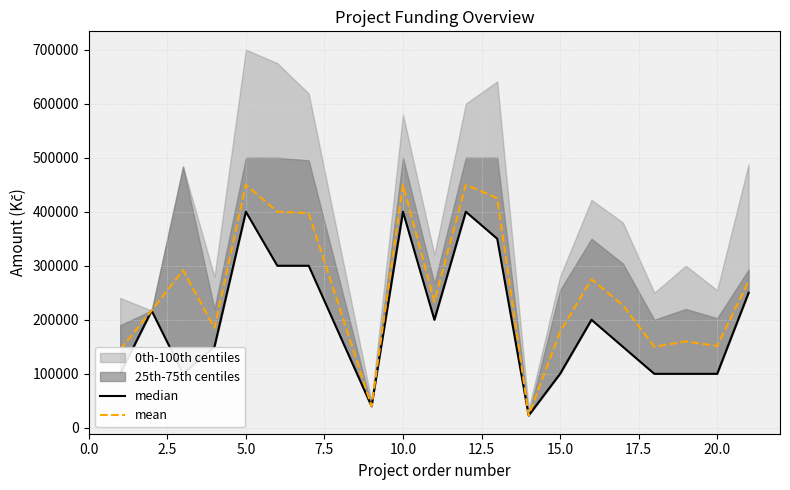

What is the minimum value for mean?

23100.0